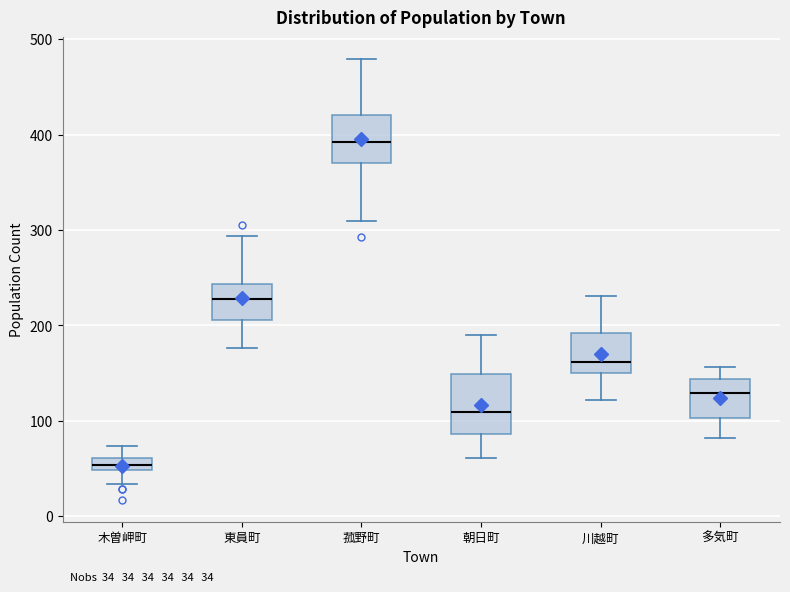

Which box is the tallest, from its lower edge to its upper edge?

朝日町